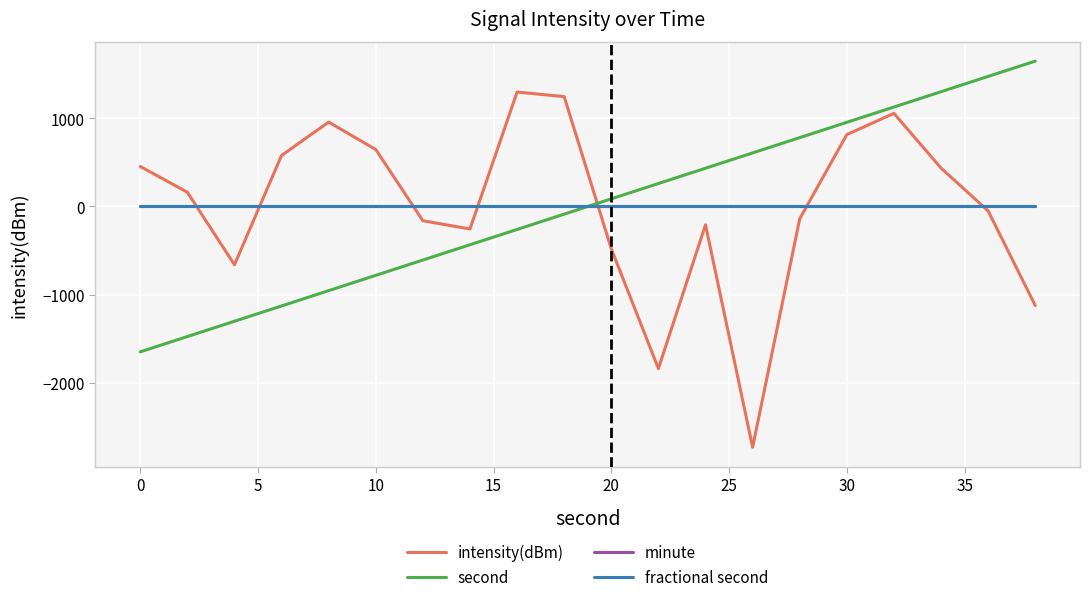

Rank the series by their maximum value, from lowest to highest.

minute, fractional second, intensity(dBm), second